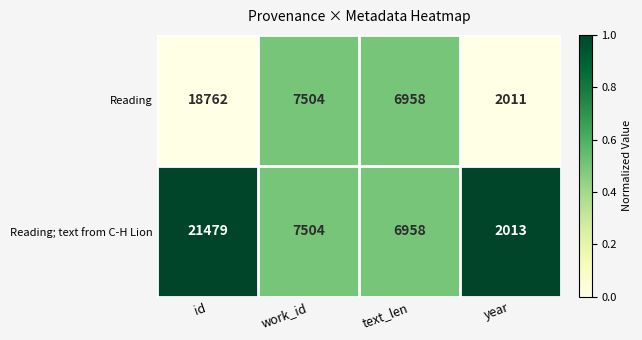

What is the greatest value displayed?

21479